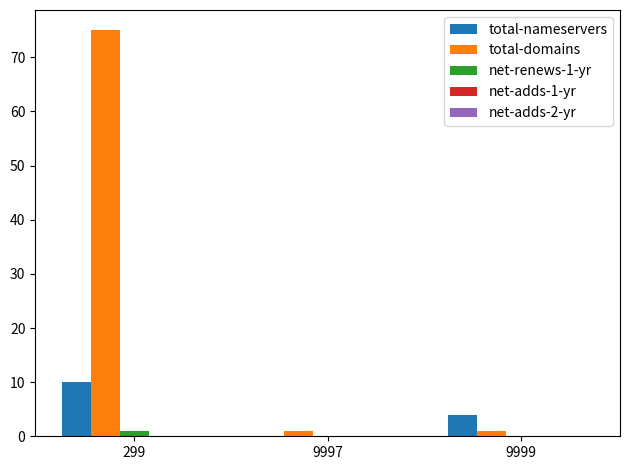

Which series has the largest range (max minus min)?

total-domains